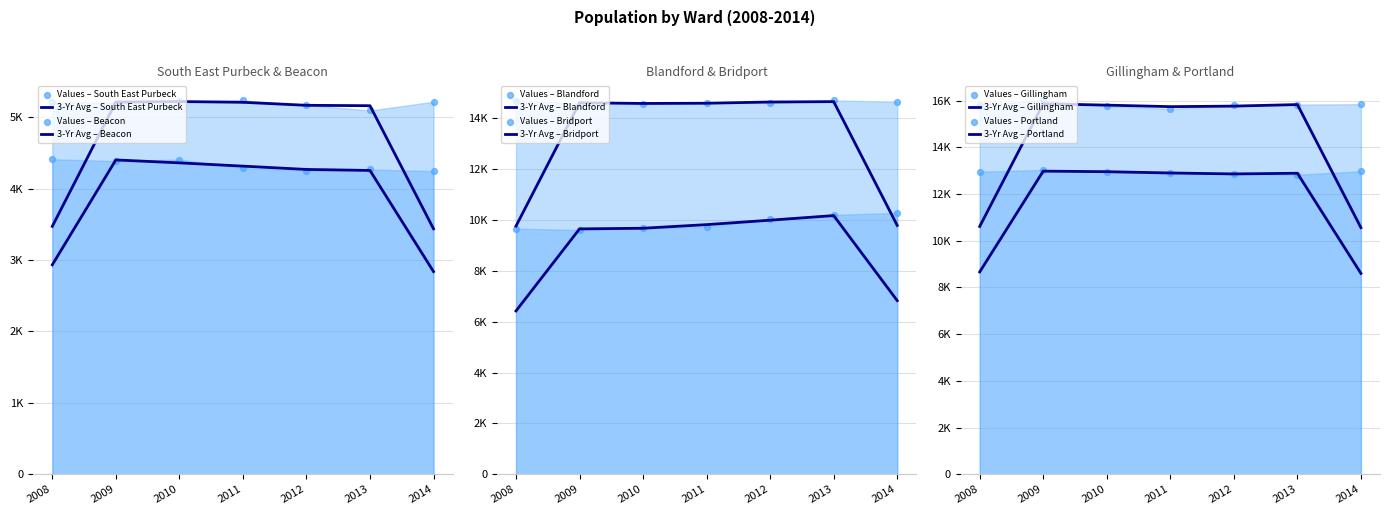

What are all the series names shown in the legend?

South East Purbeck, Beacon, Blandford, Bridport, Gillingham, Portland